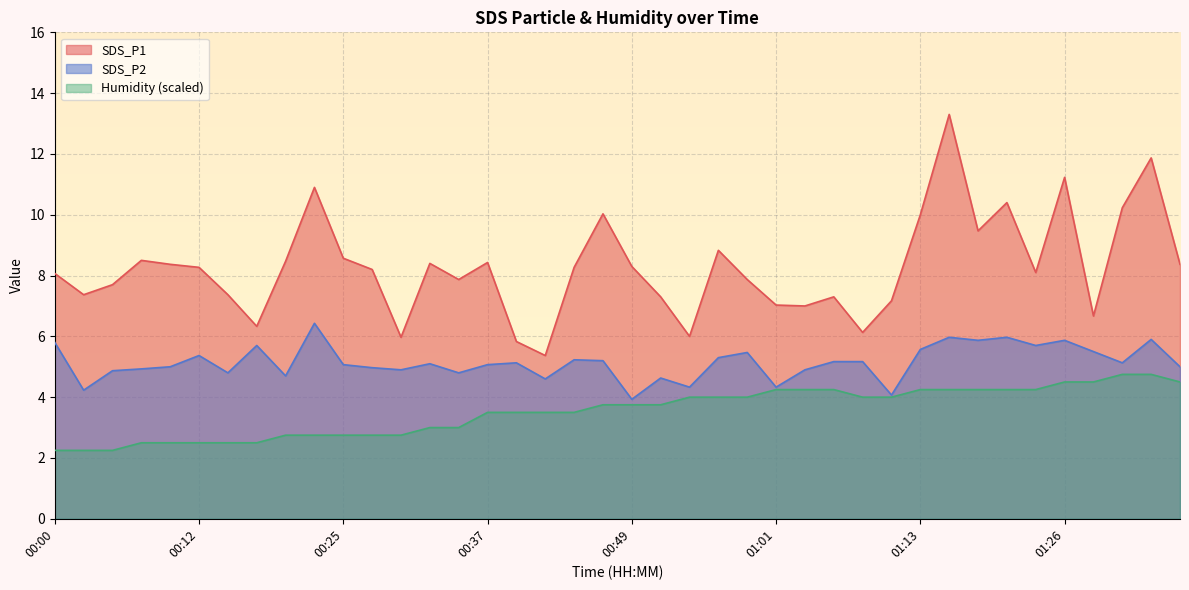

What is the difference between the second highest and second lowest values in the SDS_P1 series?

6.0